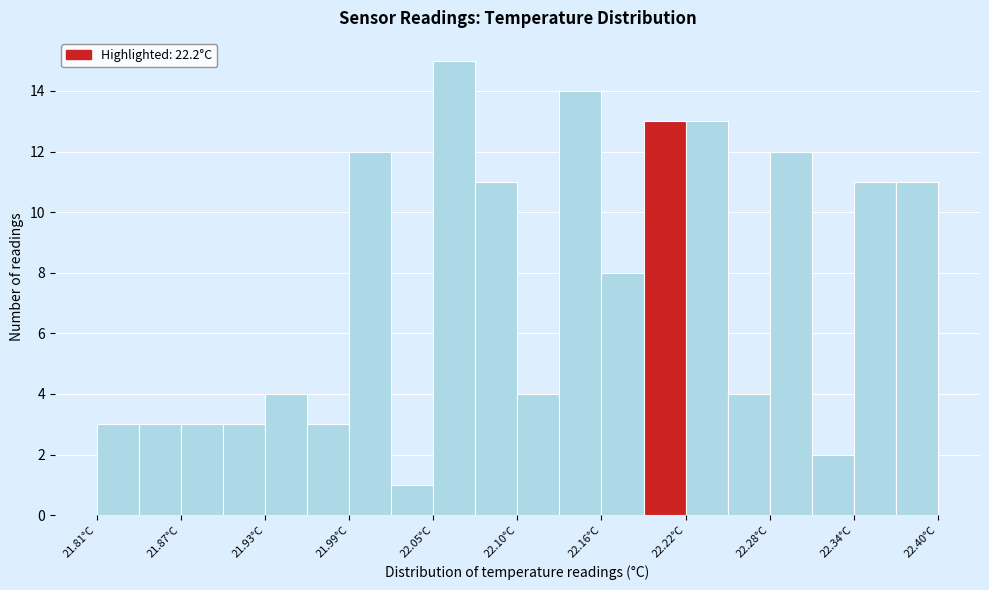

Read against the x-axis, roughly where is the centre of the tallest bar?

22.06